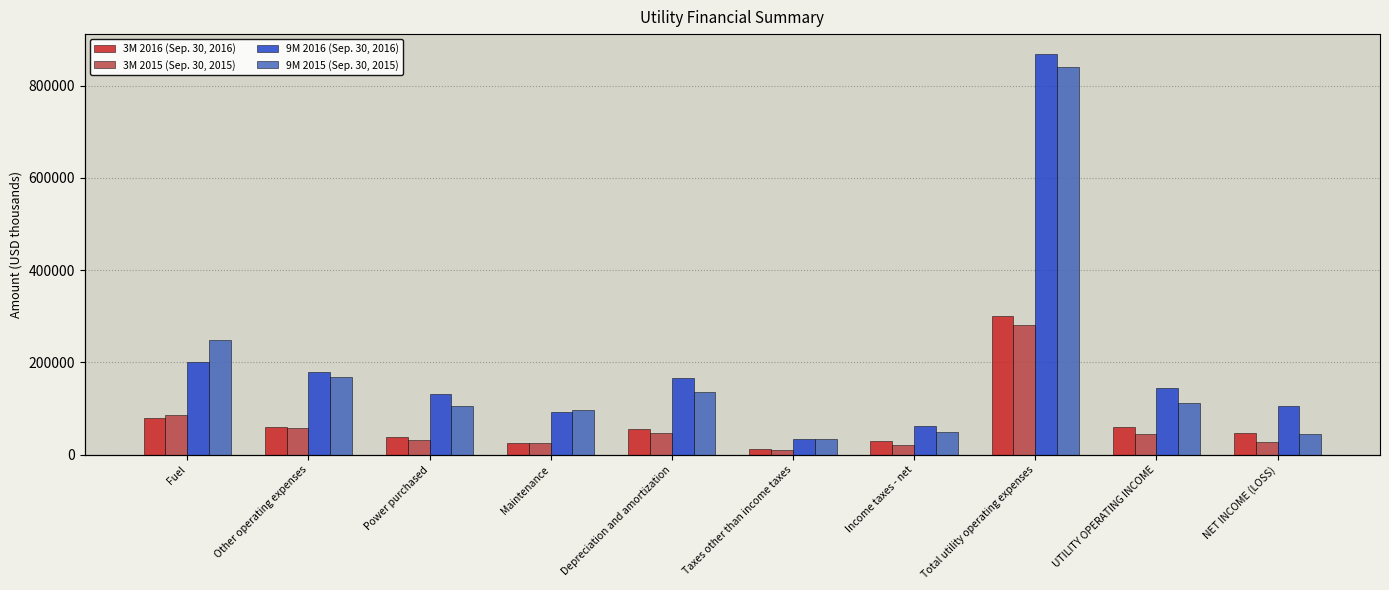

How many groups of bars are there?

10